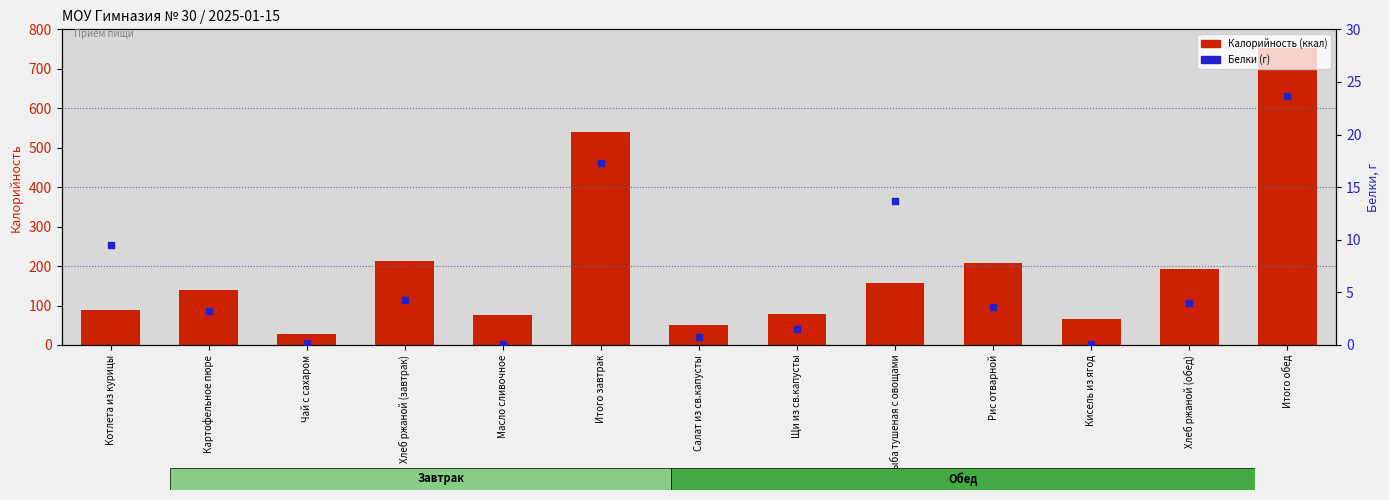

What are all the series names shown in the legend?

Калорийность (ккал), Белки (г)